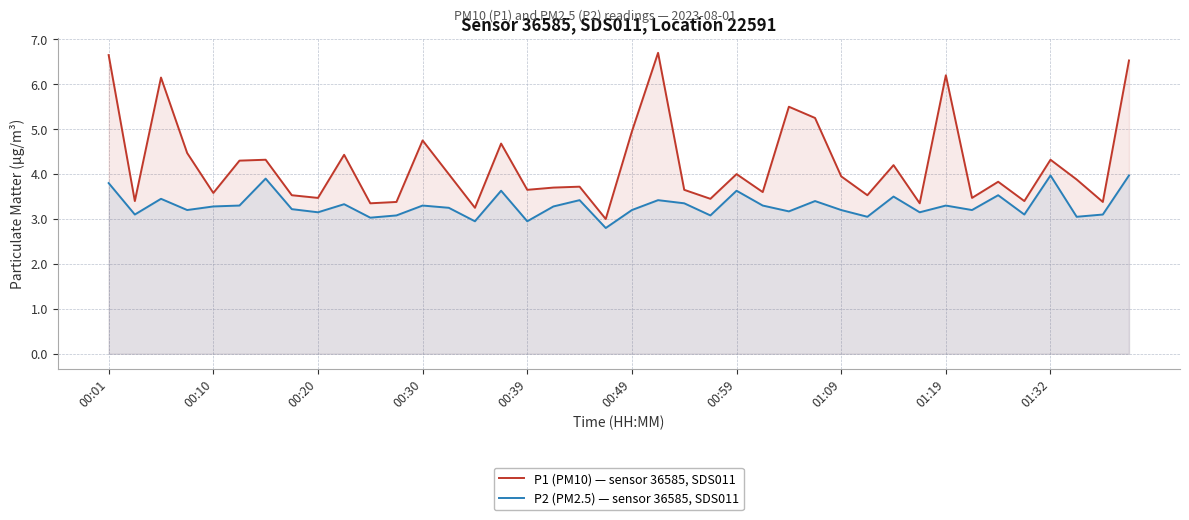

List the series in order of their overall mean, lowest first.

P2 (PM2.5) — sensor 36585, SDS011, P1 (PM10) — sensor 36585, SDS011